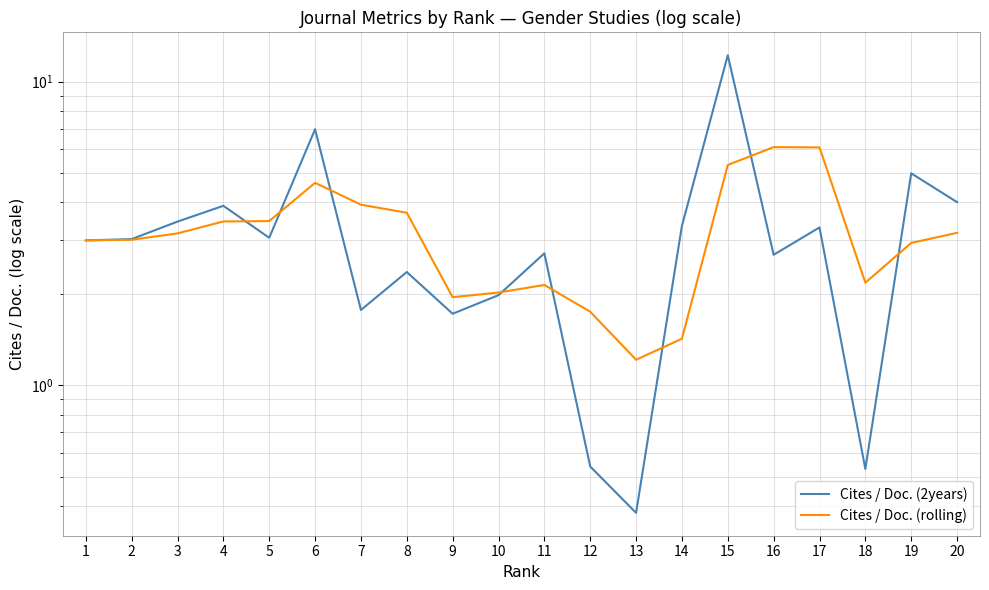

What is the value of the Cites / Doc. (2years) point at the 12th from the left?

0.5